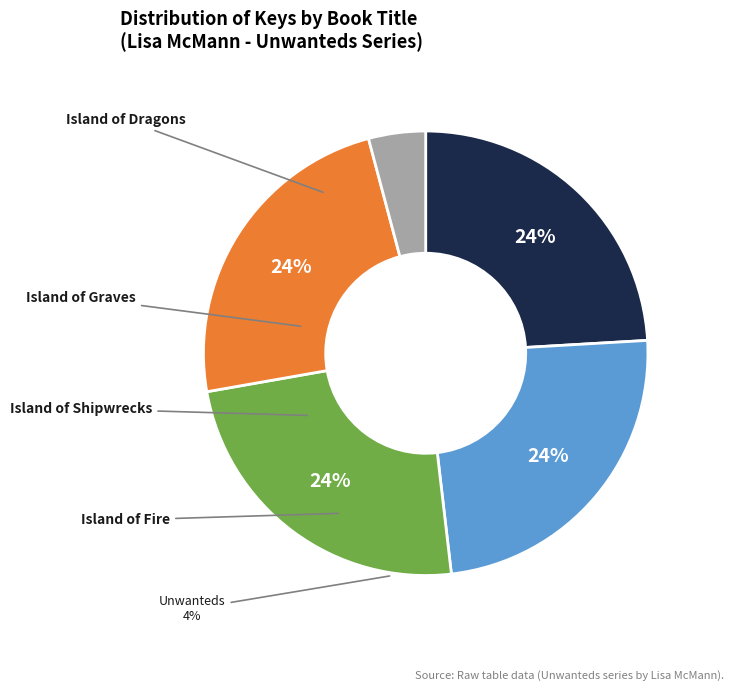

Is Island of Shipwrecks the majority of the pie?

No